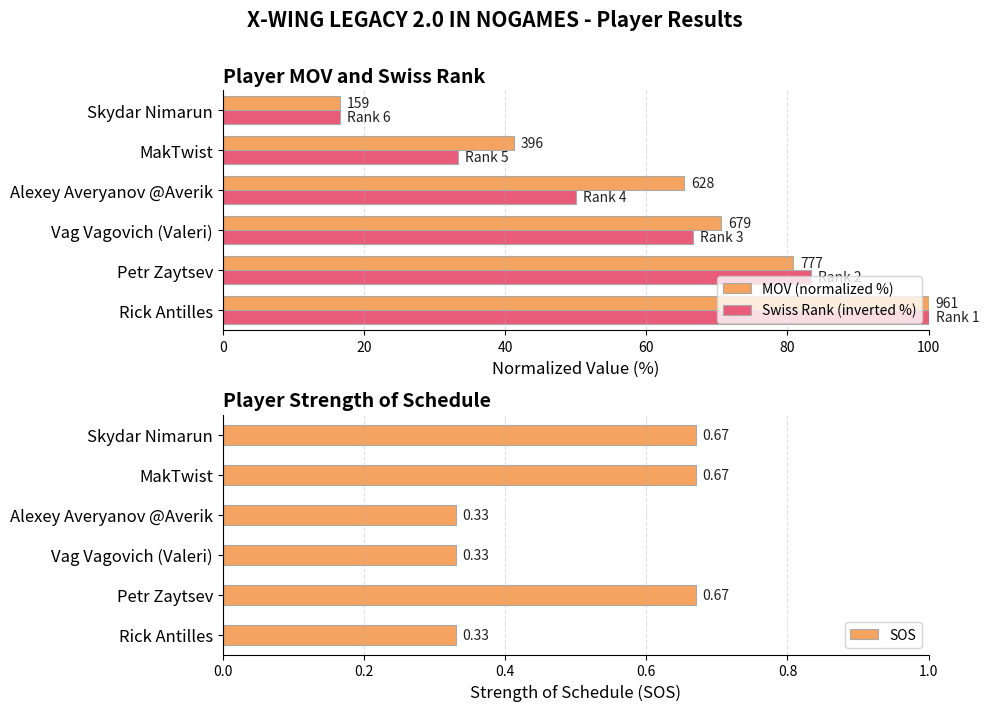

What is the sum of the SOS values at Petr Zaytsev and Rick Antilles?

1.0